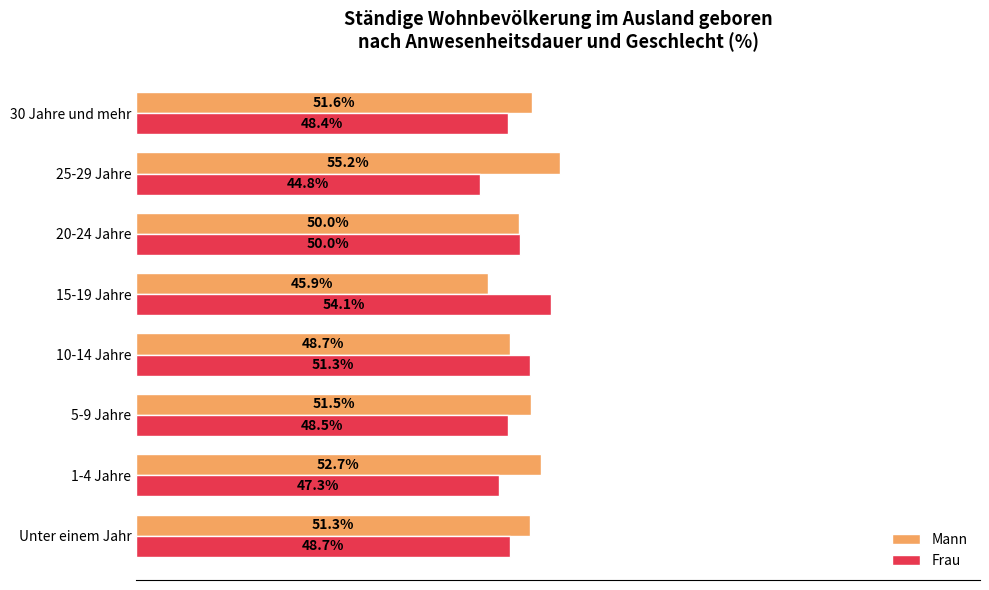

Is the value of Frau at 1-4 Jahre greater than the value of Mann at 10-14 Jahre?

No